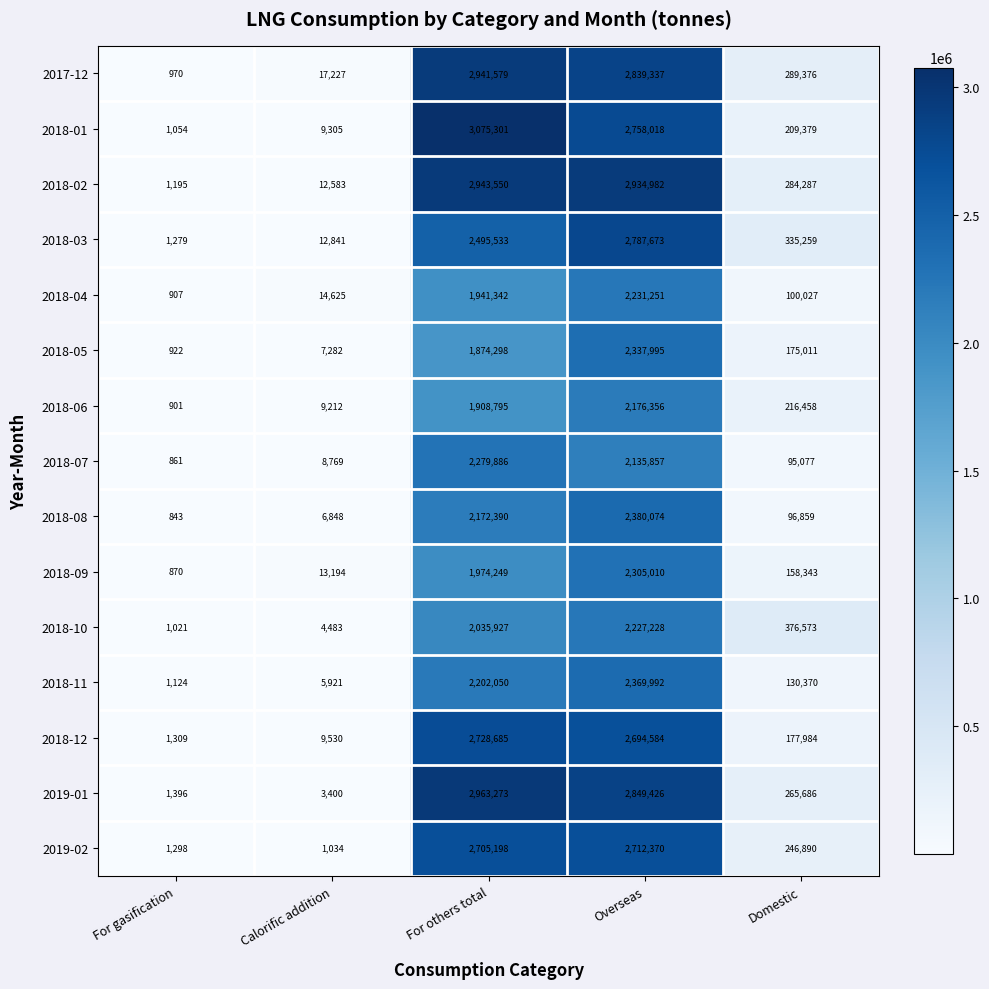

At how many categories does at least one series exceed 1602380?

2